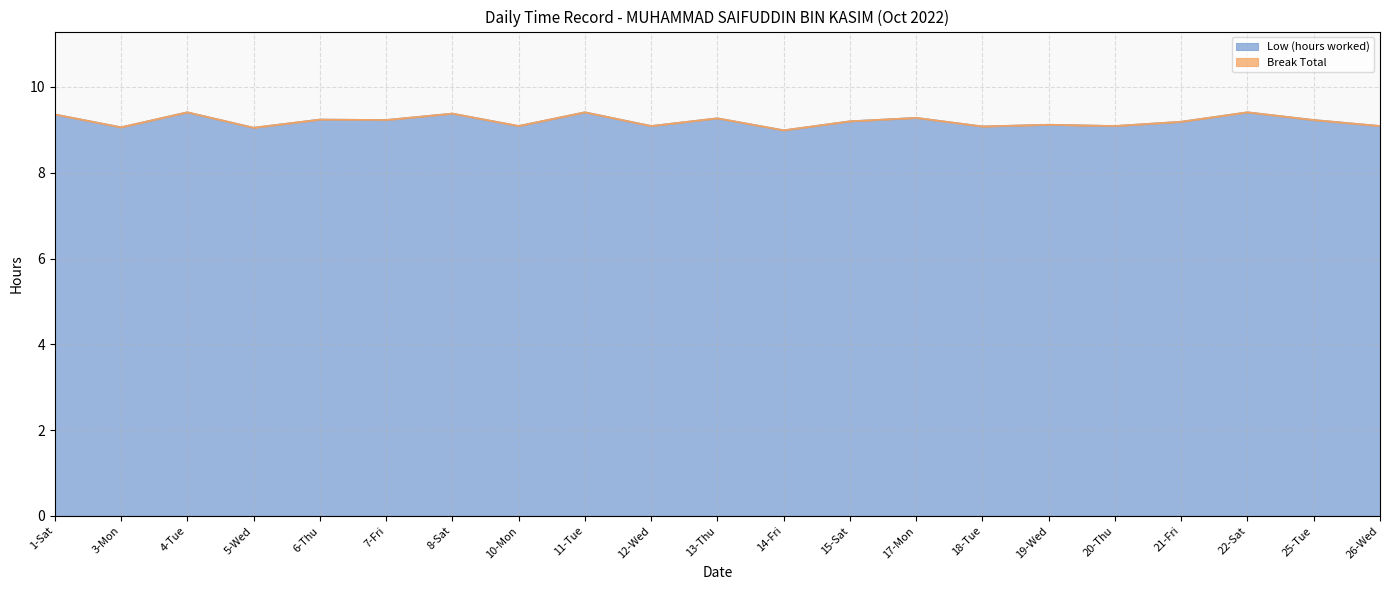

The value at 18-Tue is 9.1. True or false?

True